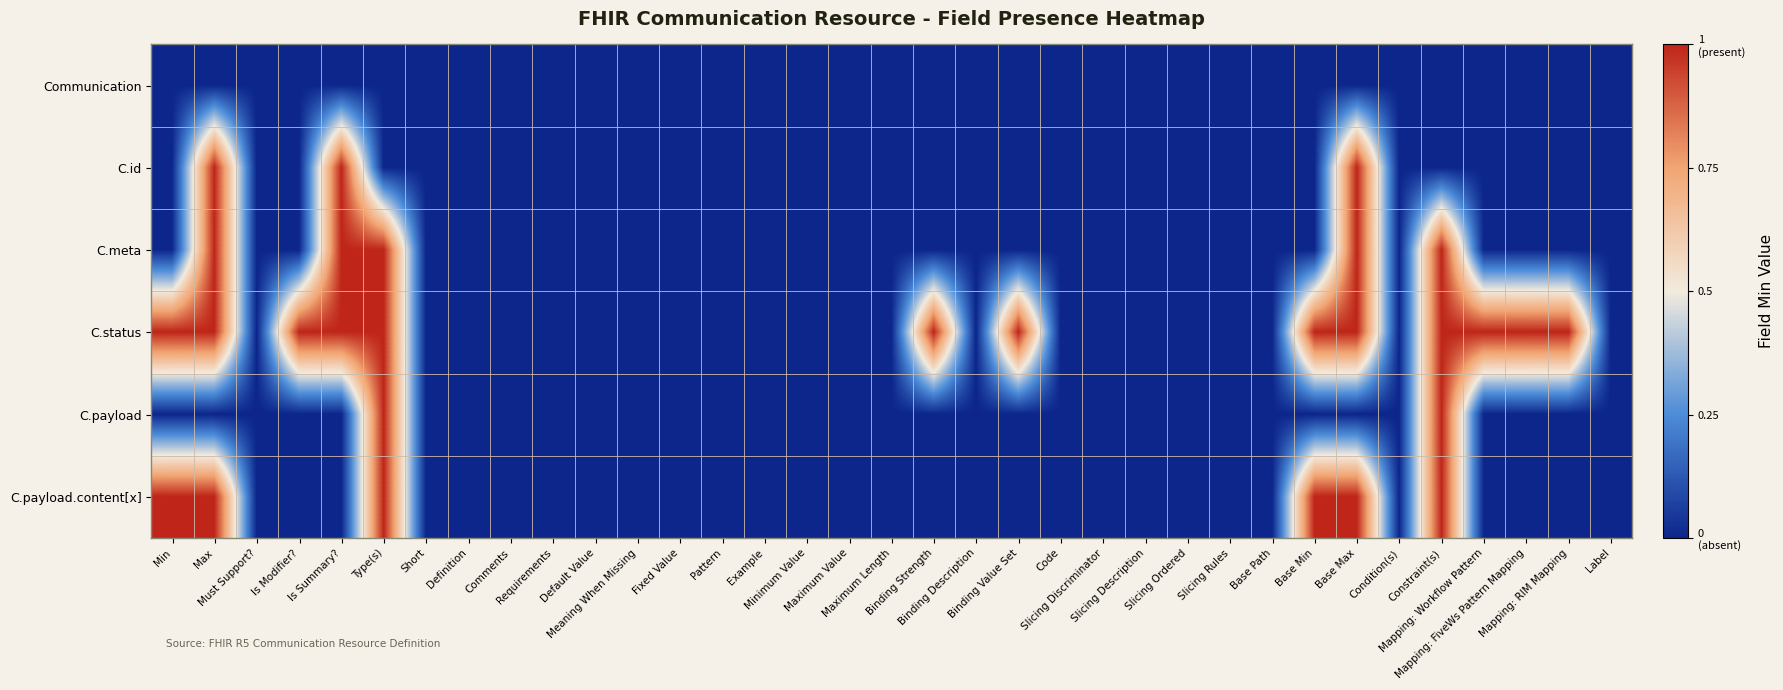

Reading left to right, what are all the values shown in this chart?

Communication: Min=0	Max=0	Must Support?=0	Is Modifier?=0	Is Summary?=0	Type(s)=0	Short=0	Definition=0	Comments=0	Requirements=0	Default Value=0	Meaning When Missing=0	Fixed Value=0	Pattern=0	Example=0	Minimum Value=0	Maximum Value=0	Maximum Length=0	Binding Strength=0	Binding Description=0	Binding Value Set=0	Code=0	Slicing Discriminator=0	Slicing Description=0	Slicing Ordered=0	Slicing Rules=0	Base Path=0	Base Min=0	Base Max=0	Condition(s)=0	Constraint(s)=0	Mapping: Workflow Pattern=0	Mapping: FiveWs Pattern Mapping=0	Mapping: RIM Mapping=0	Label=0
C.id: Min=0	Max=1	Must Support?=0	Is Modifier?=0	Is Summary?=1	Type(s)=0	Short=0	Definition=0	Comments=0	Requirements=0	Default Value=0	Meaning When Missing=0	Fixed Value=0	Pattern=0	Example=0	Minimum Value=0	Maximum Value=0	Maximum Length=0	Binding Strength=0	Binding Description=0	Binding Value Set=0	Code=0	Slicing Discriminator=0	Slicing Description=0	Slicing Ordered=0	Slicing Rules=0	Base Path=0	Base Min=0	Base Max=1	Condition(s)=0	Constraint(s)=0	Mapping: Workflow Pattern=0	Mapping: FiveWs Pattern Mapping=0	Mapping: RIM Mapping=0	Label=0
C.meta: Min=0	Max=1	Must Support?=0	Is Modifier?=0	Is Summary?=1	Type(s)=1	Short=0	Definition=0	Comments=0	Requirements=0	Default Value=0	Meaning When Missing=0	Fixed Value=0	Pattern=0	Example=0	Minimum Value=0	Maximum Value=0	Maximum Length=0	Binding Strength=0	Binding Description=0	Binding Value Set=0	Code=0	Slicing Discriminator=0	Slicing Description=0	Slicing Ordered=0	Slicing Rules=0	Base Path=0	Base Min=0	Base Max=1	Condition(s)=0	Constraint(s)=1	Mapping: Workflow Pattern=0	Mapping: FiveWs Pattern Mapping=0	Mapping: RIM Mapping=0	Label=0
C.status: Min=1	Max=1	Must Support?=0	Is Modifier?=1	Is Summary?=1	Type(s)=1	Short=0	Definition=0	Comments=0	Requirements=0	Default Value=0	Meaning When Missing=0	Fixed Value=0	Pattern=0	Example=0	Minimum Value=0	Maximum Value=0	Maximum Length=0	Binding Strength=1	Binding Description=0	Binding Value Set=1	Code=0	Slicing Discriminator=0	Slicing Description=0	Slicing Ordered=0	Slicing Rules=0	Base Path=0	Base Min=1	Base Max=1	Condition(s)=0	Constraint(s)=1	Mapping: Workflow Pattern=1	Mapping: FiveWs Pattern Mapping=1	Mapping: RIM Mapping=1	Label=0
C.payload: Min=0	Max=0	Must Support?=0	Is Modifier?=0	Is Summary?=0	Type(s)=1	Short=0	Definition=0	Comments=0	Requirements=0	Default Value=0	Meaning When Missing=0	Fixed Value=0	Pattern=0	Example=0	Minimum Value=0	Maximum Value=0	Maximum Length=0	Binding Strength=0	Binding Description=0	Binding Value Set=0	Code=0	Slicing Discriminator=0	Slicing Description=0	Slicing Ordered=0	Slicing Rules=0	Base Path=0	Base Min=0	Base Max=0	Condition(s)=0	Constraint(s)=1	Mapping: Workflow Pattern=0	Mapping: FiveWs Pattern Mapping=0	Mapping: RIM Mapping=0	Label=0
C.payload.content[x]: Min=1	Max=1	Must Support?=0	Is Modifier?=0	Is Summary?=0	Type(s)=1	Short=0	Definition=0	Comments=0	Requirements=0	Default Value=0	Meaning When Missing=0	Fixed Value=0	Pattern=0	Example=0	Minimum Value=0	Maximum Value=0	Maximum Length=0	Binding Strength=0	Binding Description=0	Binding Value Set=0	Code=0	Slicing Discriminator=0	Slicing Description=0	Slicing Ordered=0	Slicing Rules=0	Base Path=0	Base Min=1	Base Max=1	Condition(s)=0	Constraint(s)=1	Mapping: Workflow Pattern=0	Mapping: FiveWs Pattern Mapping=0	Mapping: RIM Mapping=0	Label=0